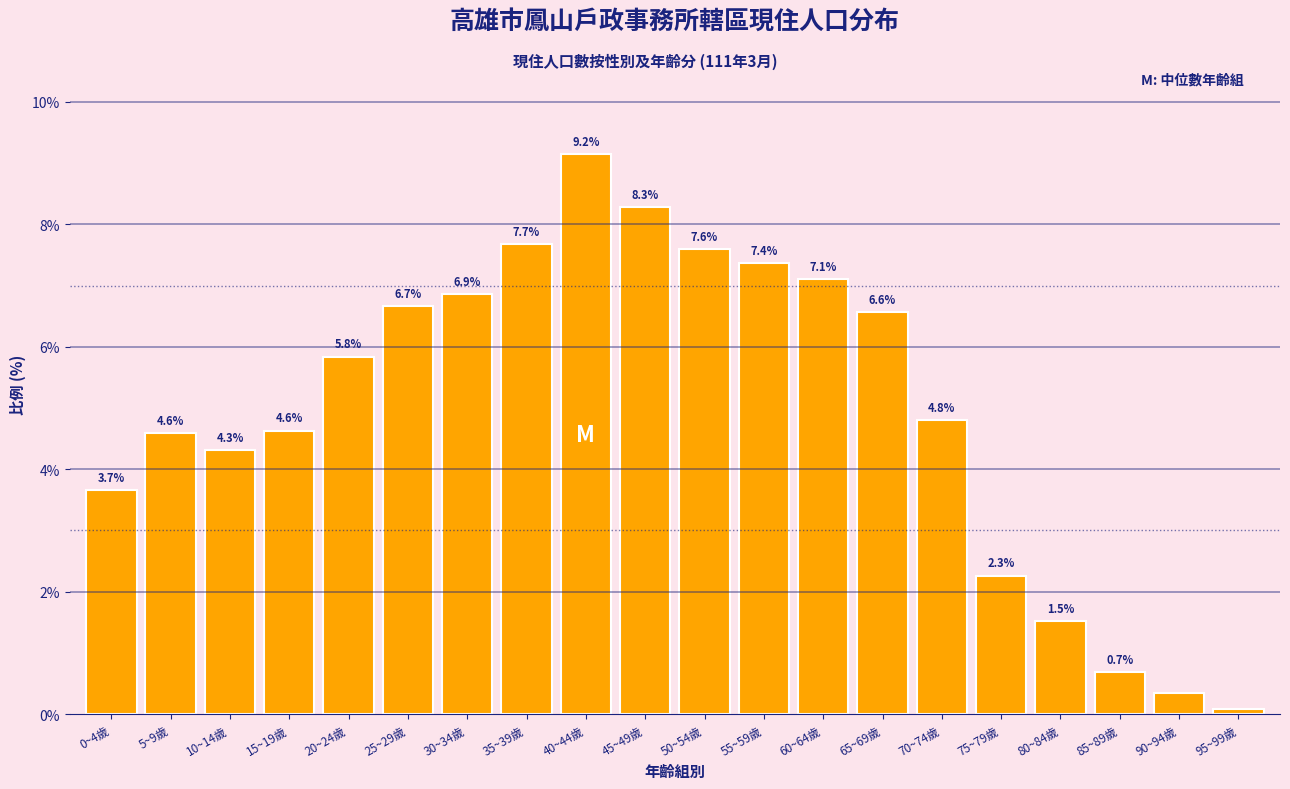

What position from the left is 20~24歲?

5